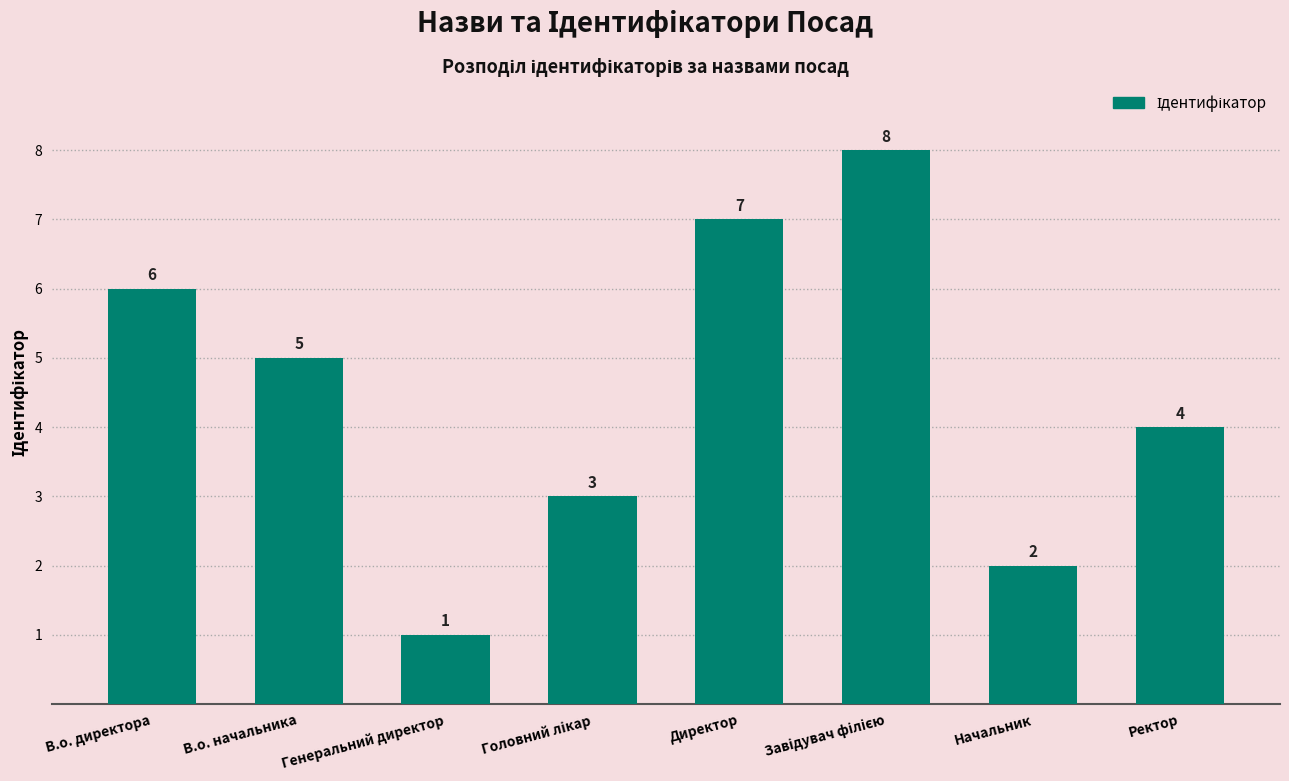

Which label corresponds to the smallest value in the chart?

Генеральний директор